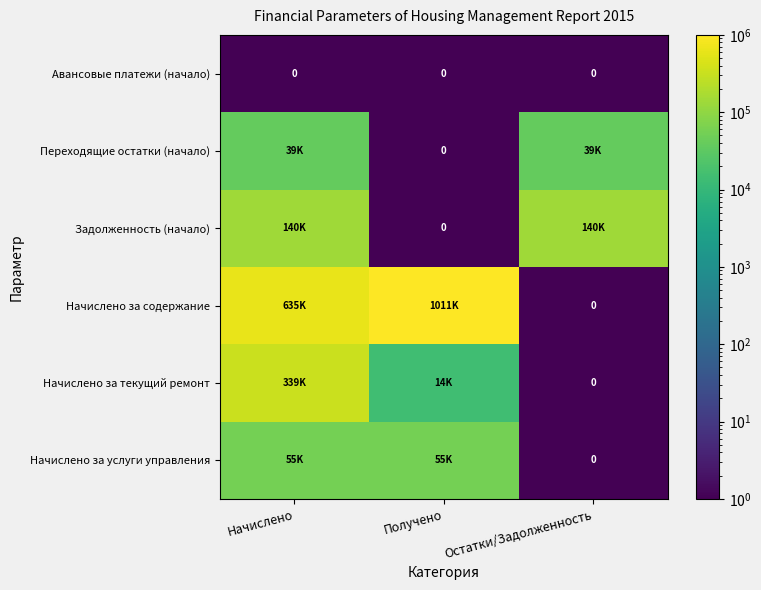

What is the difference between the maximum and minimum values in the Начислено за услуги управления series?

55178.0